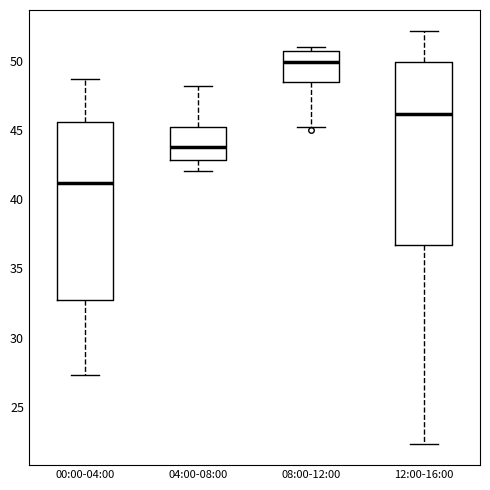

Reading left to right, transcribe this box plot: for each box, give where its median line is, the range the box spans, and where its two whiskers end, as read against the y-axis. The values are not printed on the chart, so give them approximately, as read against the axis.

00:00-04:00: median 41.0, box 32.5 to 45.5, whiskers 27.5 to 48.5
04:00-08:00: median 44.0, box 43.0 to 45.0, whiskers 42.0 to 48.0
08:00-12:00: median 50.0, box 48.5 to 50.5, whiskers 45.0 to 51.0
12:00-16:00: median 46.0, box 36.5 to 50.0, whiskers 22.5 to 52.0